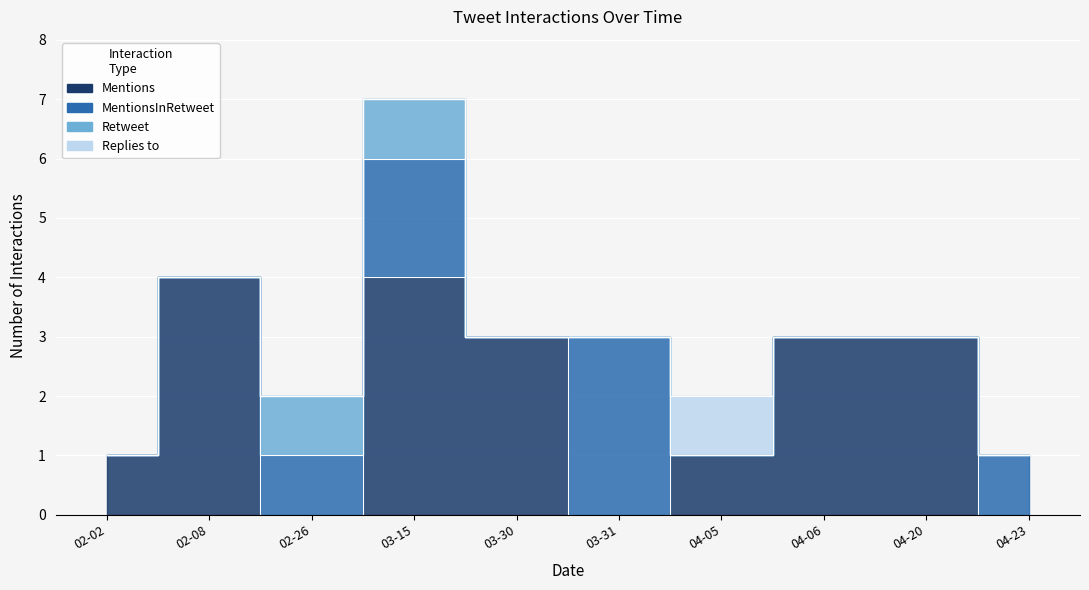

How many series are shown in this chart?

4